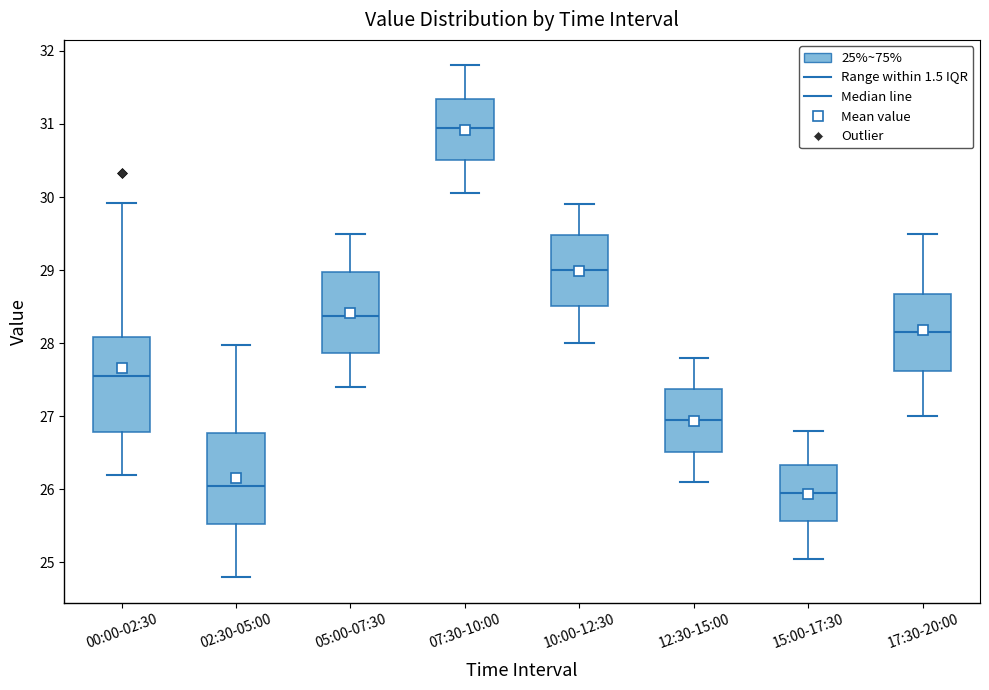

Reading left to right, transcribe this box plot: for each box, give where its median line is, the range the box spans, and where its two whiskers end, as read against the y-axis. The values are not printed on the chart, so give them approximately, as read against the axis.

00:00-02:30: median 27.6, box 26.8 to 28.1, whiskers 26.2 to 29.9
02:30-05:00: median 26.1, box 25.5 to 26.8, whiskers 24.8 to 28.0
05:00-07:30: median 28.4, box 27.9 to 29.0, whiskers 27.4 to 29.5
07:30-10:00: median 31.0, box 30.5 to 31.3, whiskers 30.1 to 31.8
10:00-12:30: median 29.0, box 28.5 to 29.5, whiskers 28.0 to 29.9
12:30-15:00: median 27.0, box 26.5 to 27.4, whiskers 26.1 to 27.8
15:00-17:30: median 26.0, box 25.6 to 26.3, whiskers 25.1 to 26.8
17:30-20:00: median 28.2, box 27.6 to 28.7, whiskers 27.0 to 29.5